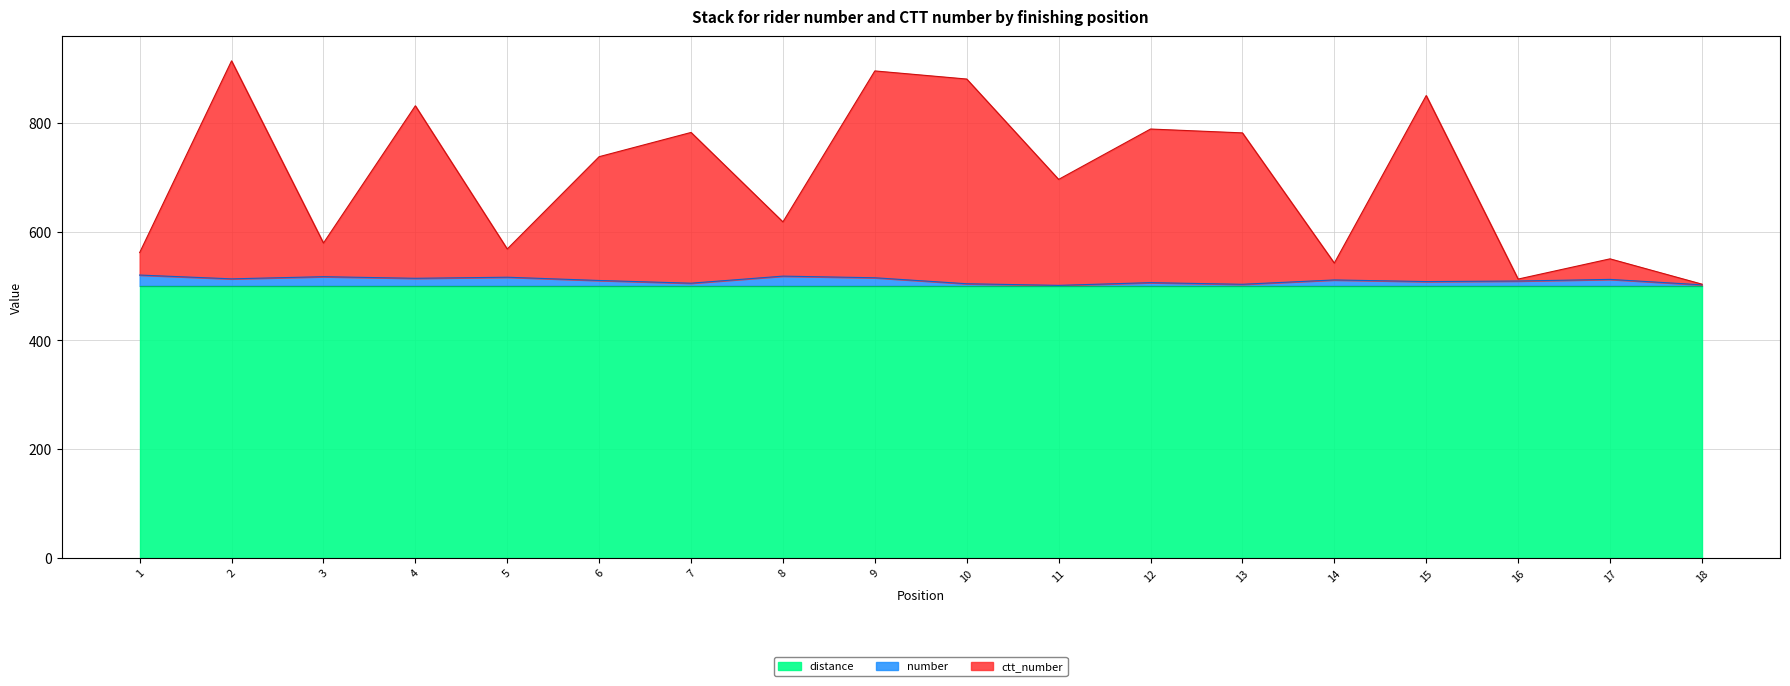

How many interior local valleys does the number series have?

6